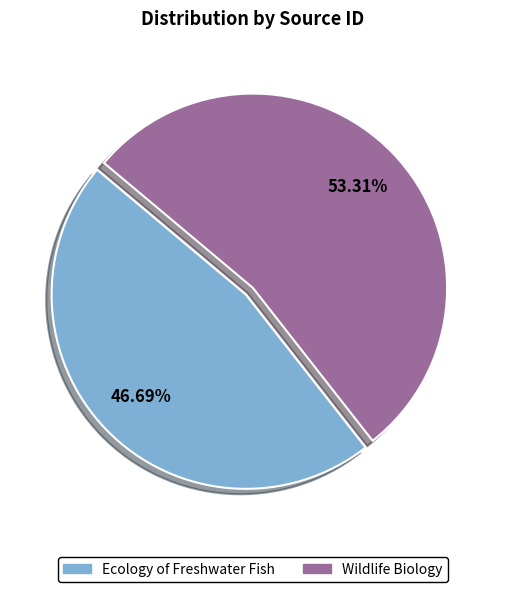

To the nearest percent, what is the difference between the Wildlife Biology and Ecology of Freshwater Fish slice percentages?

7%